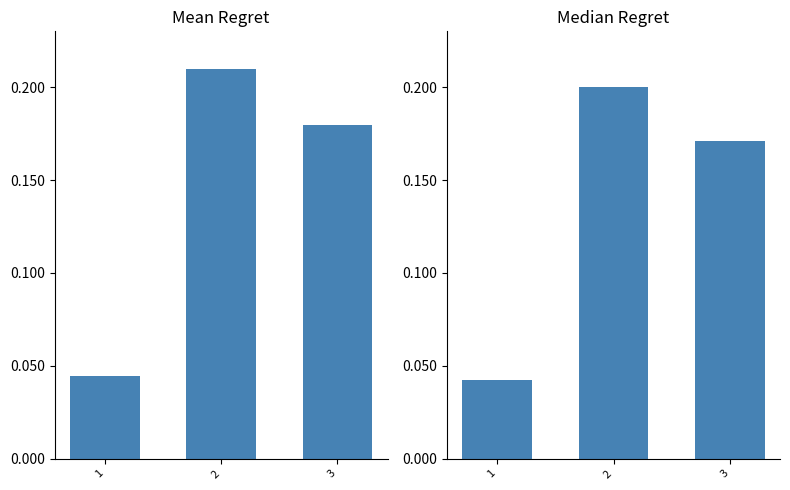

What is the difference between the maximum and minimum values?

0.2